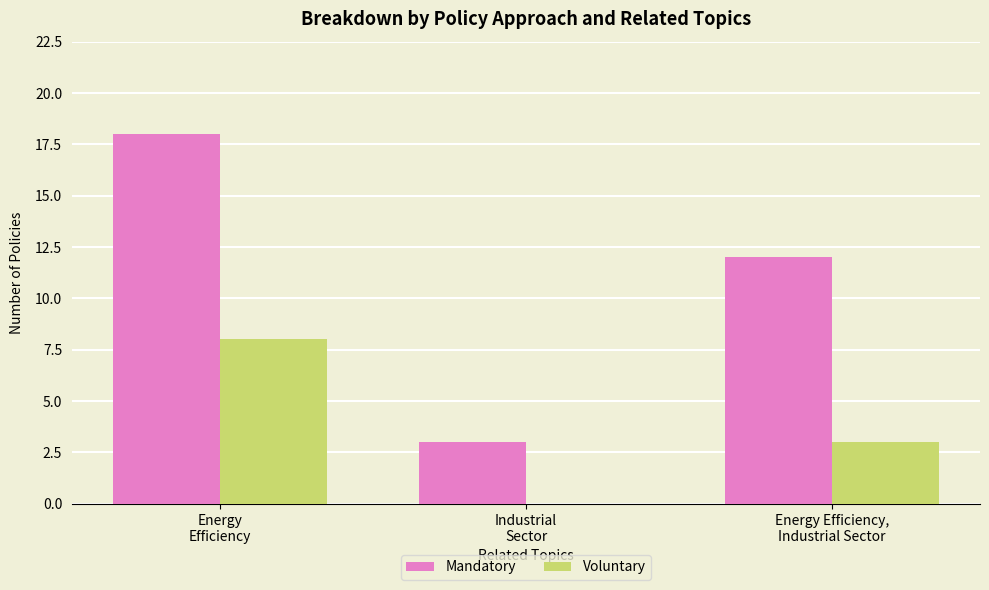

What is the sum of all Mandatory values?

33